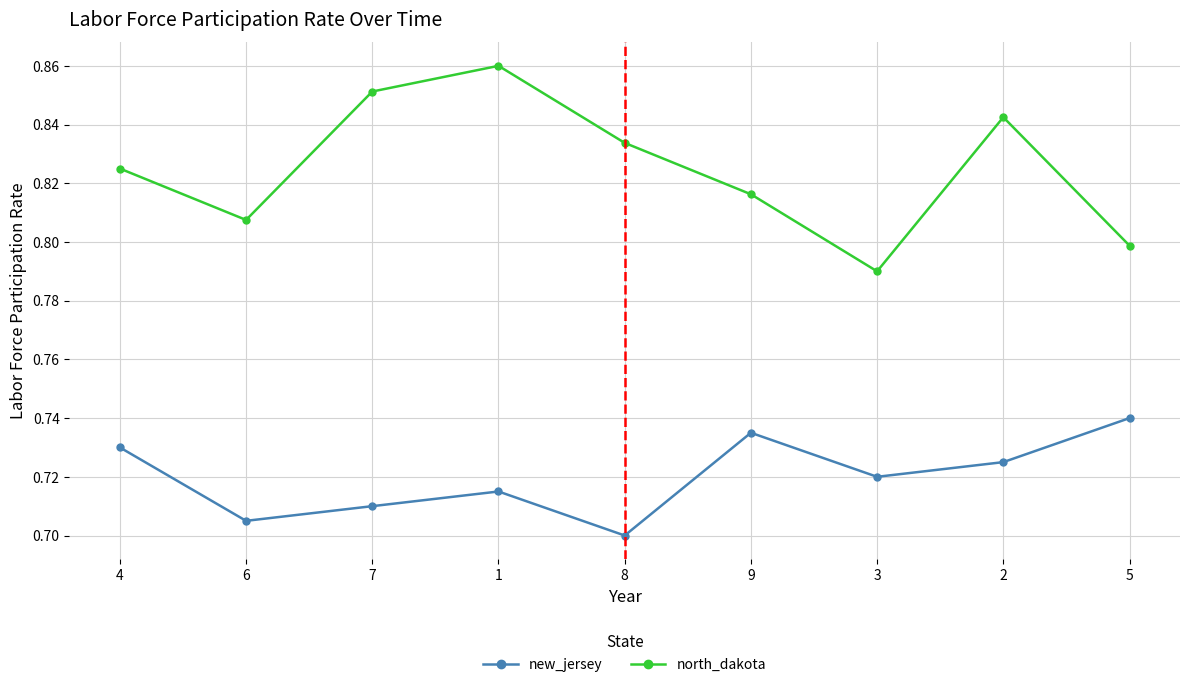

Which category has the lowest value in the north_dakota series?

3